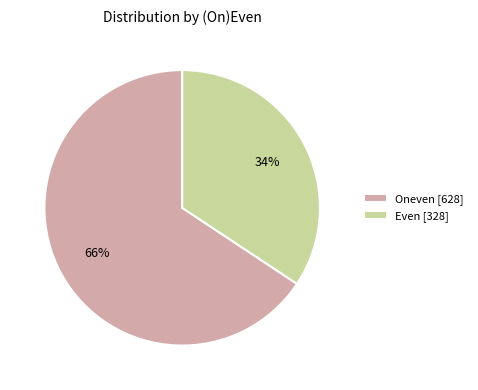

Between Oneven [628] and Even [328], which is larger?

Oneven [628]